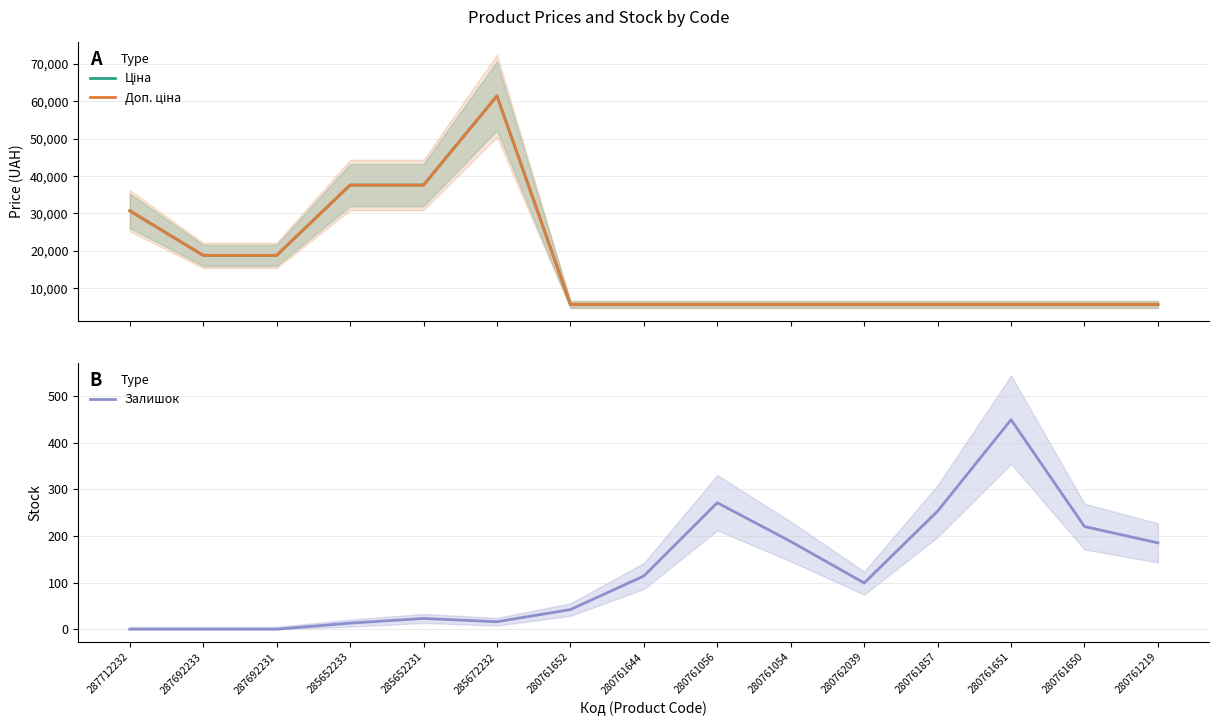

What position from the left is 285672232?

6